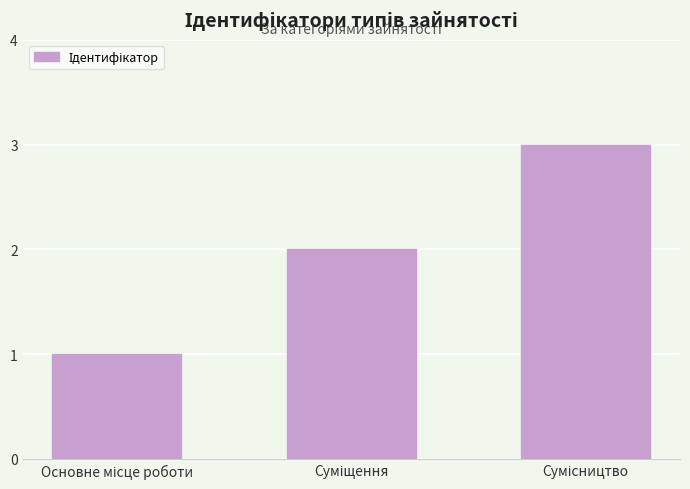

What is the sum of all values?

6